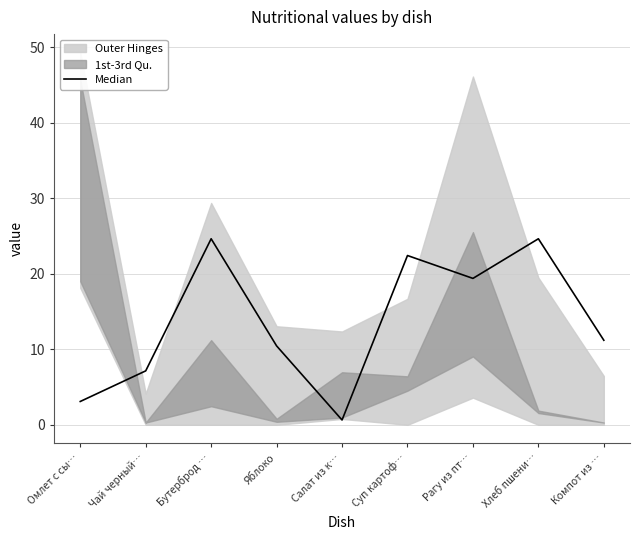

What is the greatest value displayed?

24.6